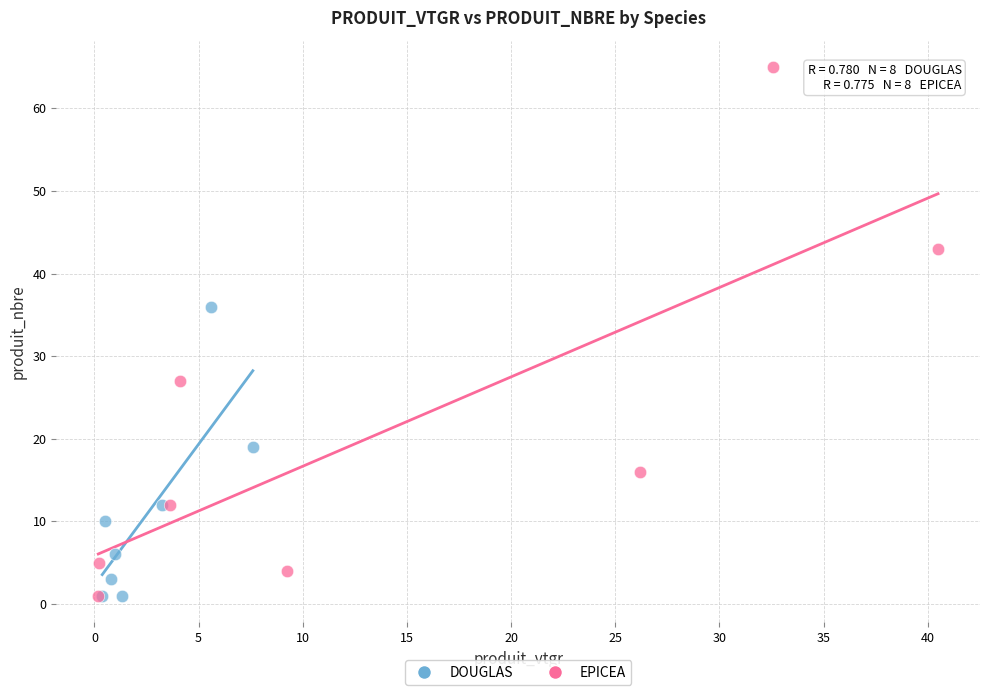

Which series contains the highest Y value?

EPICEA